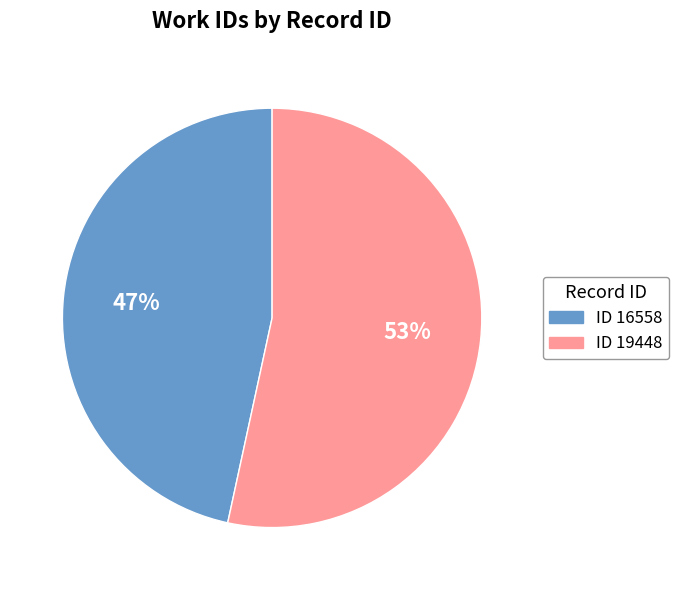

Is there a majority slice in this chart?

Yes